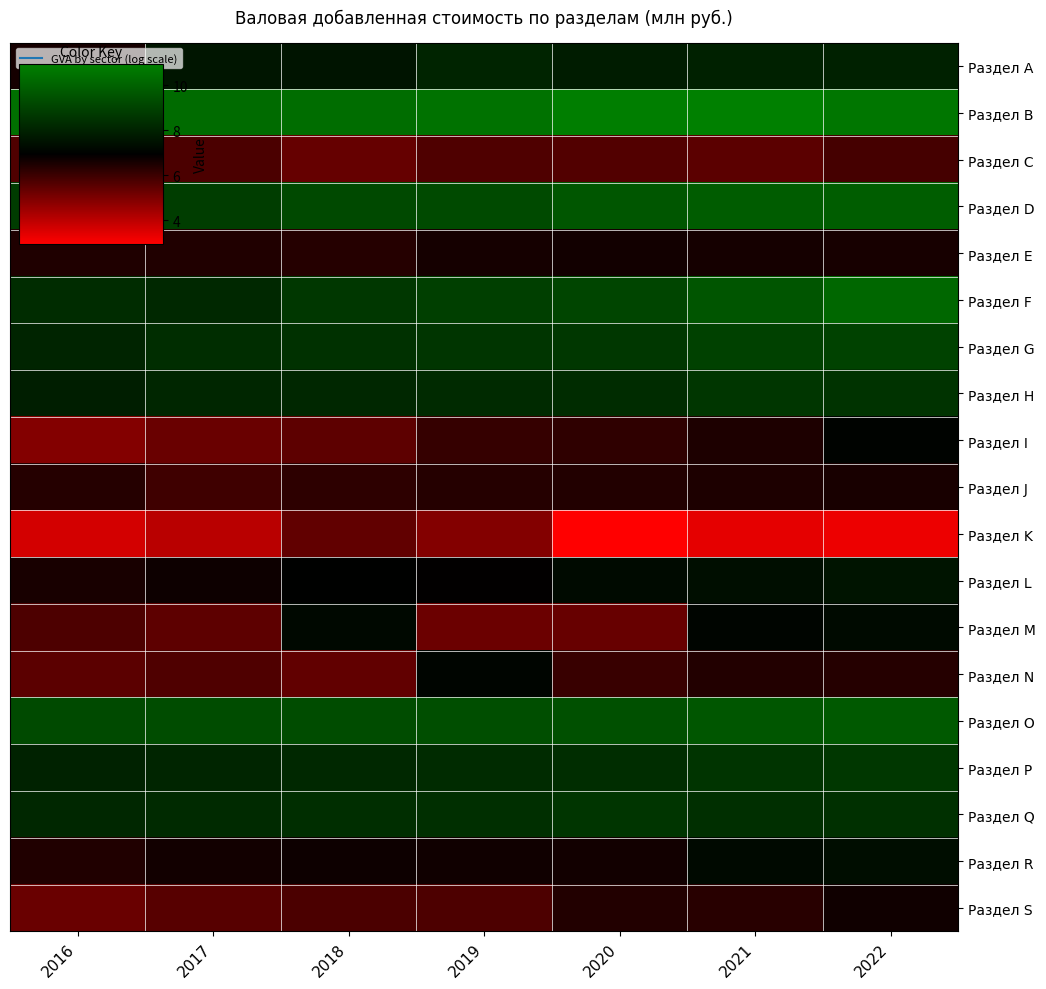

Rank the series at 2018 from lowest to highest value.

Раздел C, Раздел N, Раздел K, Раздел I, Раздел S, Раздел J, Раздел E, Раздел R, Раздел L, Раздел M, Раздел A, Раздел H, Раздел P, Раздел Q, Раздел G, Раздел F, Раздел D, Раздел O, Раздел B